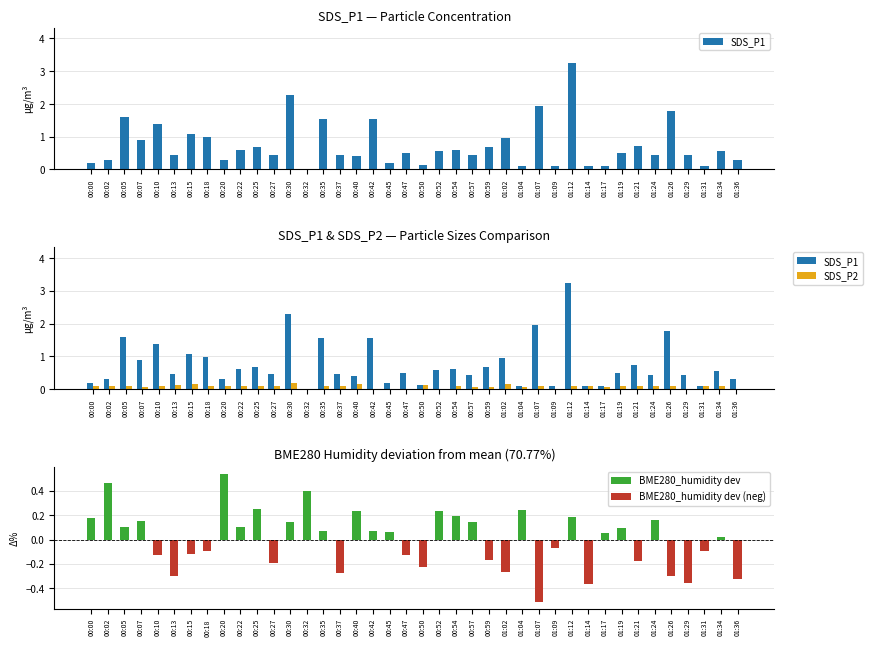

List the series in order of their peak value, highest first.

SDS_P1, SDS_P2